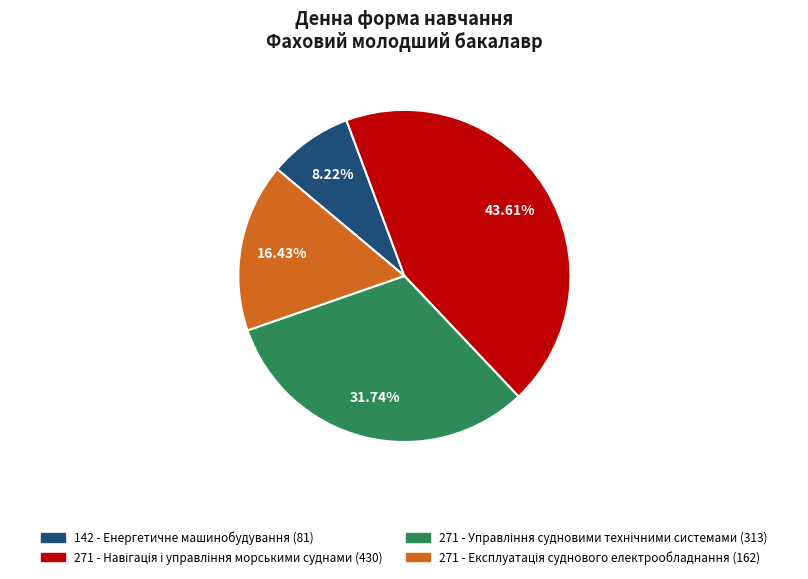

Count the number of slices in the pie.

4